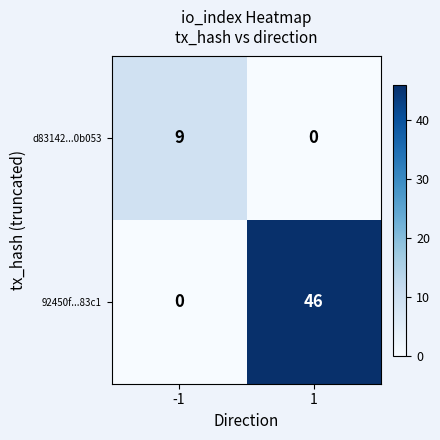

Which category has the highest value across all series?

1